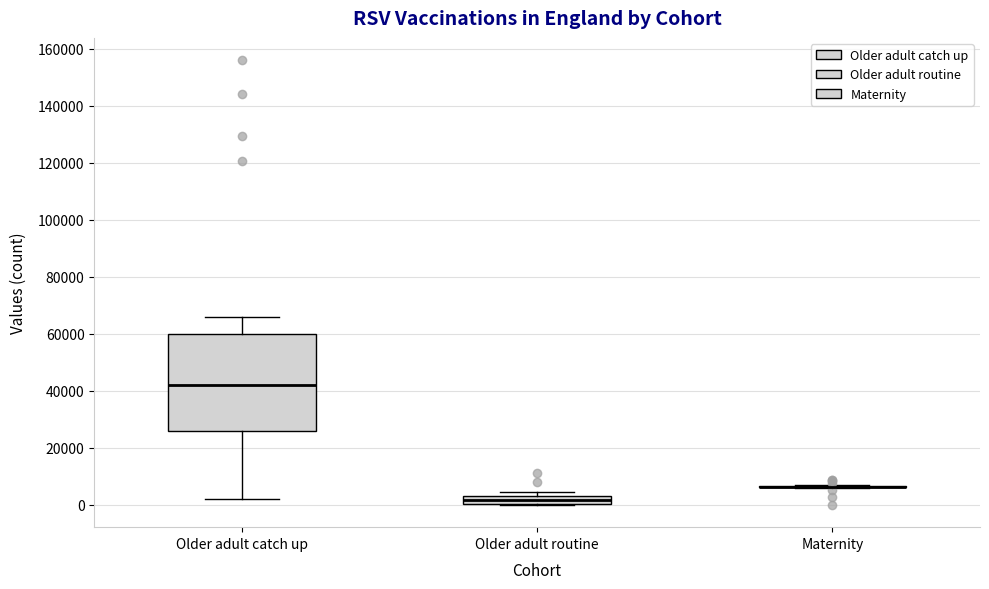

Comparing the boxes themselves (not the whiskers), which one is the tallest?

Older adult catch up